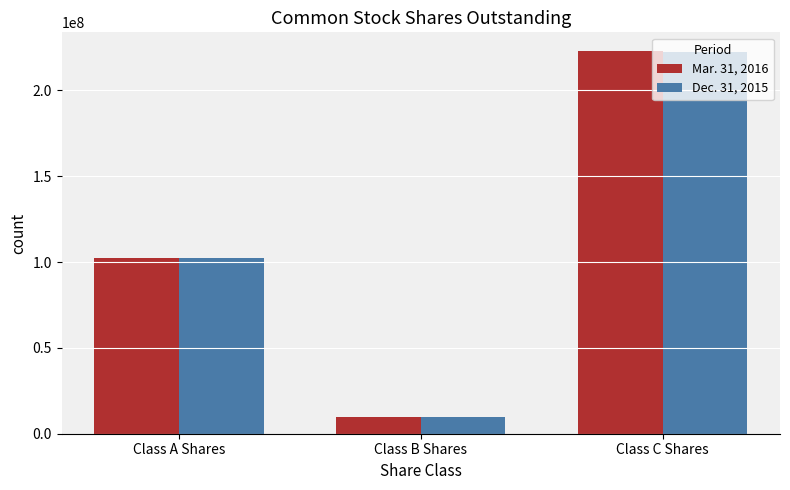

What is the label of the 2nd bar from the left?

Class B Shares